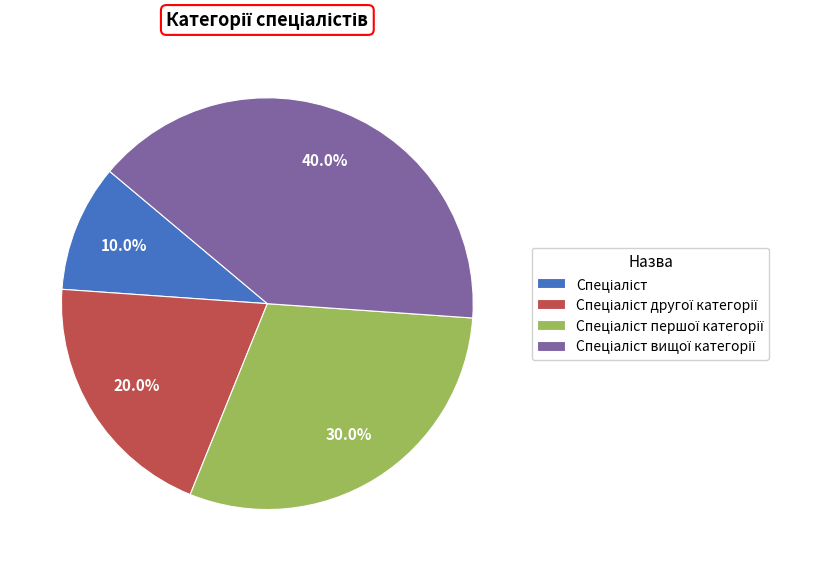

Is there a majority slice in this chart?

No